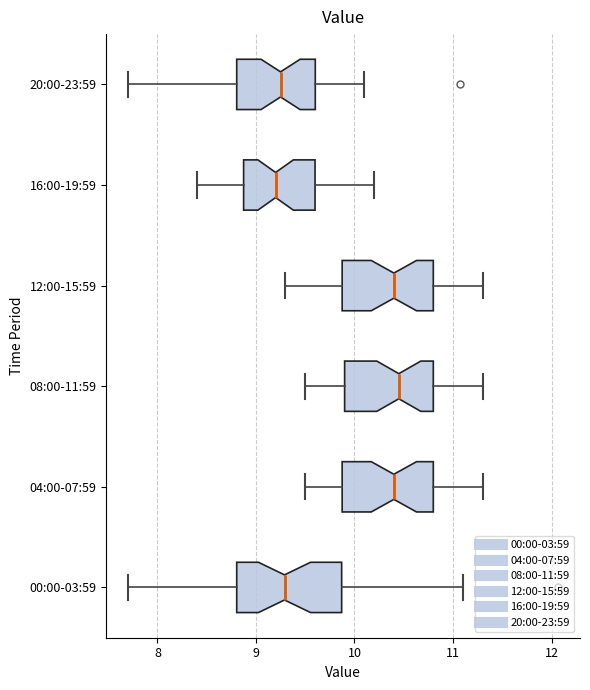

Reading bottom to top, read every box against the x-axis: the position of its median line, the range the box covers, and the ends of its whiskers. The values are not printed on the chart, so give them approximately, as read against the axis.

00:00-03:59: median 9.3, box 8.8 to 9.9, whiskers 7.7 to 11.1
04:00-07:59: median 10.4, box 9.9 to 10.8, whiskers 9.5 to 11.3
08:00-11:59: median 10.5, box 9.9 to 10.8, whiskers 9.5 to 11.3
12:00-15:59: median 10.4, box 9.9 to 10.8, whiskers 9.3 to 11.3
16:00-19:59: median 9.2, box 8.9 to 9.6, whiskers 8.4 to 10.2
20:00-23:59: median 9.3, box 8.8 to 9.6, whiskers 7.7 to 10.1